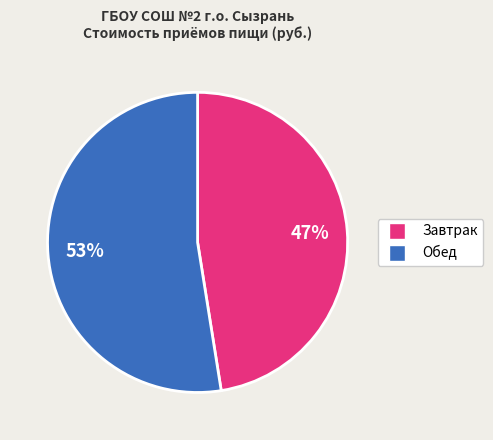

Is there a majority slice in this chart?

Yes